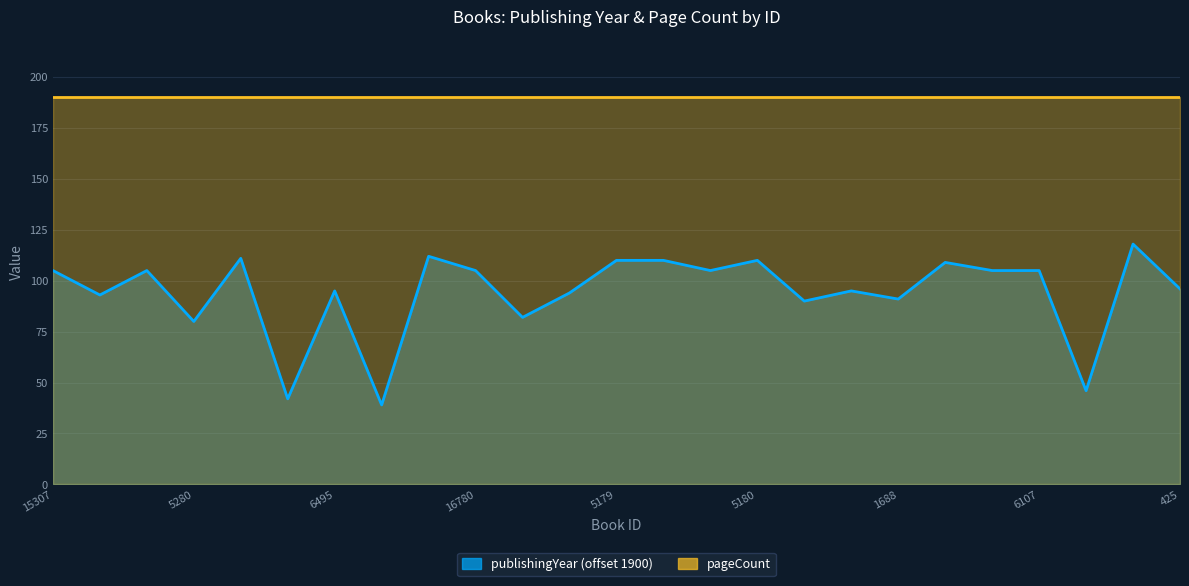

Reading left to right, extract all data points from this chart.

15307=105	49=93	400=105	5280=80	5181=111	2616=42	6495=95	18369=39	18243=112	16780=105	19922=82	1681=94	5179=110	345=110	15283=105	5180=110	12669=90	13787=95	1688=91	5176=109	135=105	6107=105	17312=46	20052=118	425=96